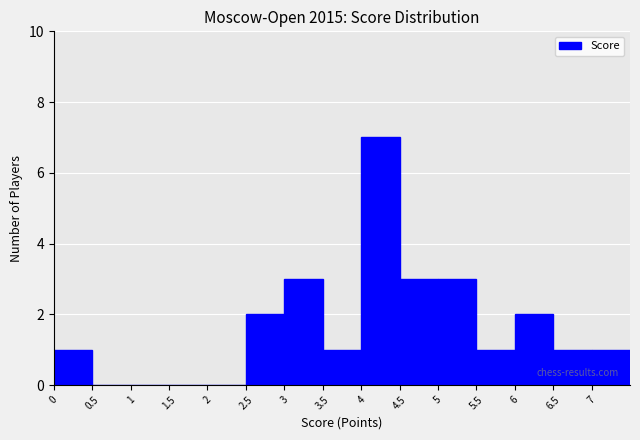

Reading left to right, list every bar in this chart as the range it spans on the x-axis followed by its height. The values are not printed on the chart, so give them approximately, as read against the axis.

0.0 to 0.5: 1
0.5 to 1.0: 0
1.0 to 1.5: 0
1.5 to 2.0: 0
2.0 to 2.5: 0
2.5 to 3.0: 2
3.0 to 3.5: 3
3.5 to 4.0: 1
4.0 to 4.5: 7
4.5 to 5.0: 3
5.0 to 5.5: 3
5.5 to 6.0: 1
6.0 to 6.5: 2
6.5 to 7.0: 1
7.0 to 7.5: 1